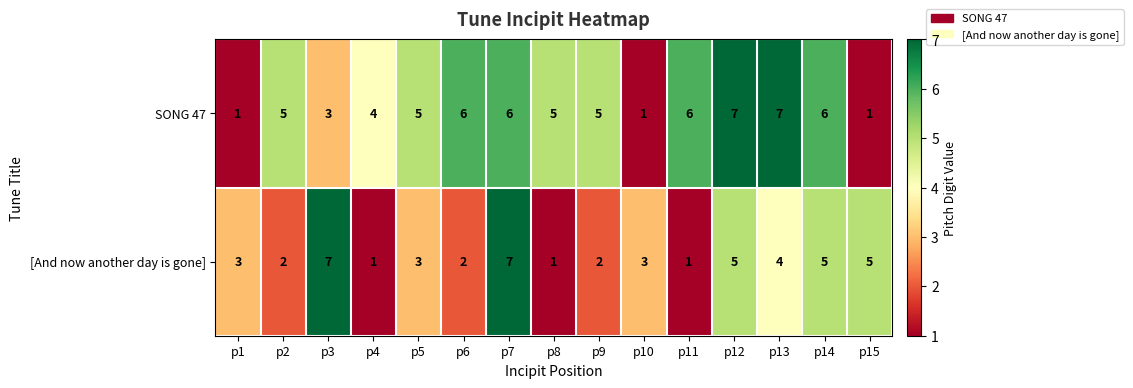

Reading left to right, extract all data points from this chart.

SONG 47: p1=1	p2=5	p3=3	p4=4	p5=5	p6=6	p7=6	p8=5	p9=5	p10=1	p11=6	p12=7	p13=7	p14=6	p15=1
[And now another day is gone]: p1=3	p2=2	p3=7	p4=1	p5=3	p6=2	p7=7	p8=1	p9=2	p10=3	p11=1	p12=5	p13=4	p14=5	p15=5